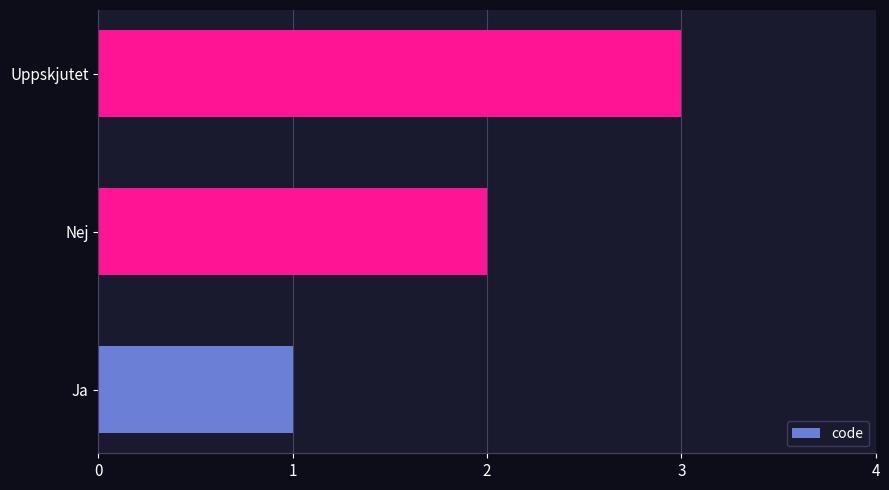

At which label is the value closest to 2?

Nej